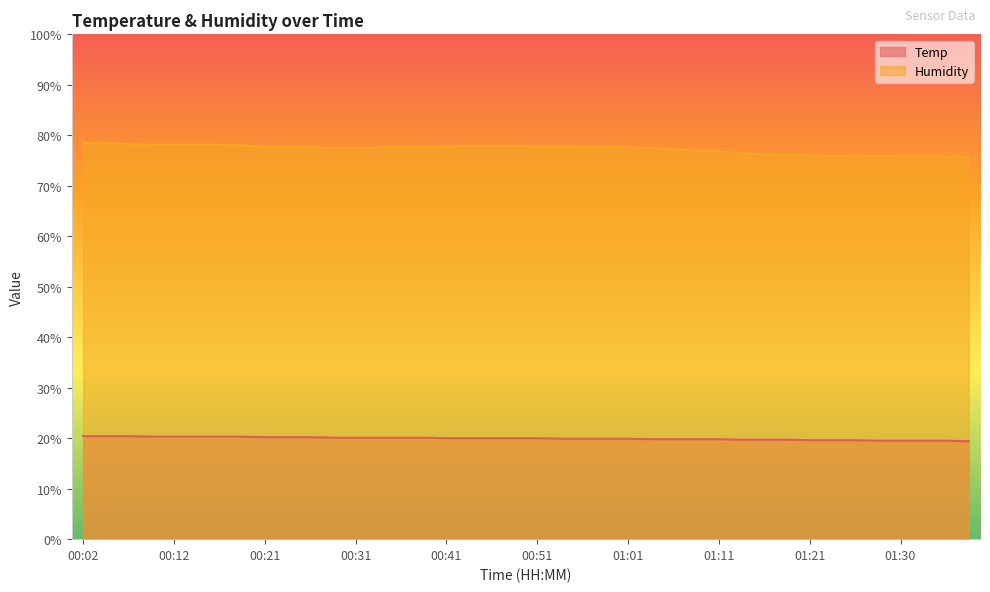

True or false: Temp and Humidity intersect in this chart.

False